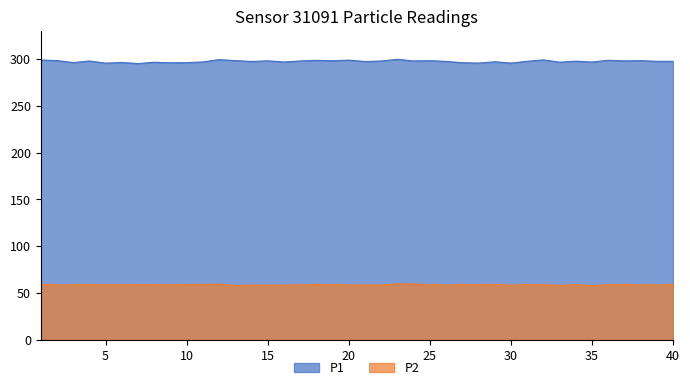

Which series has the largest range (max minus min)?

P1